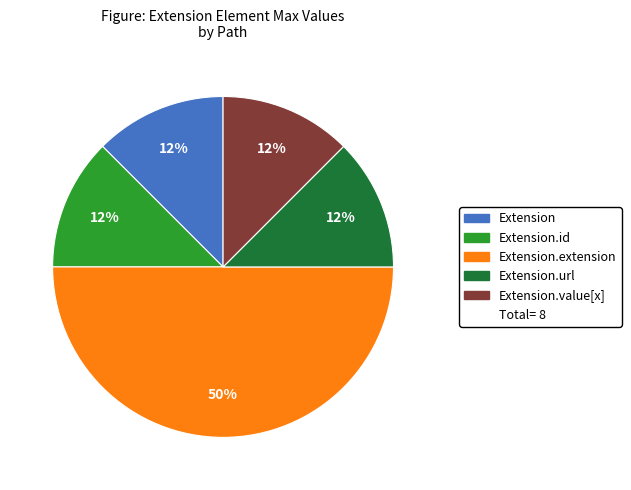

To the nearest percent, what is the average slice percentage?

20%